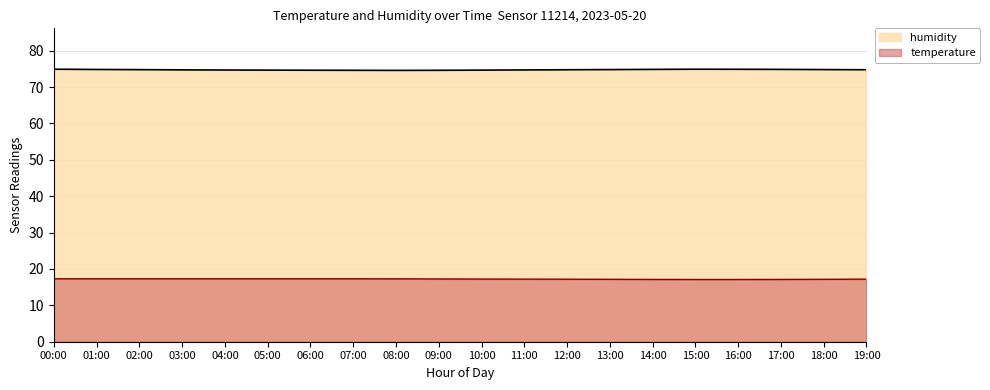

At which label does humidity reach its peak?

13:00